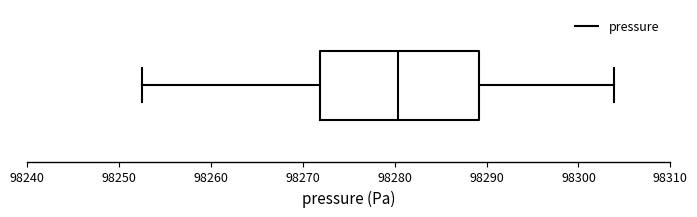

Read this box plot against the x-axis: the position of the median line, the range covered by the box, and the ends of both whiskers. The values are not printed on the chart, so give them approximately, as read against the axis.

median 98280, box 98272 to 98289, whiskers 98253 to 98304